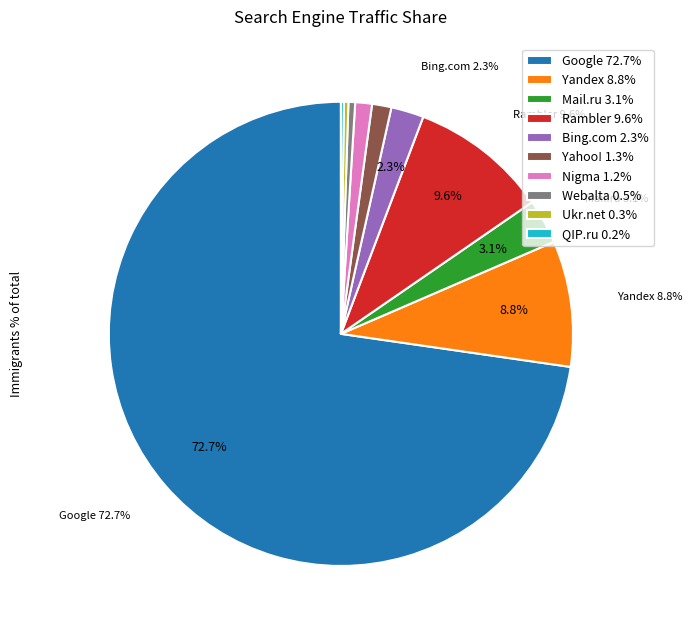

Is there a majority slice in this chart?

Yes